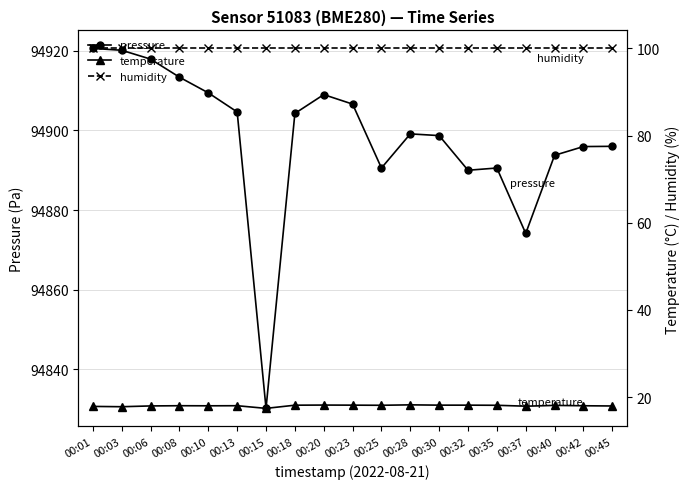

List the labels in order of pressure value, largest first.

00:01, 00:03, 00:06, 00:08, 00:10, 00:20, 00:23, 00:13, 00:18, 00:28, 00:30, 00:45, 00:42, 00:40, 00:25, 00:35, 00:32, 00:37, 00:15